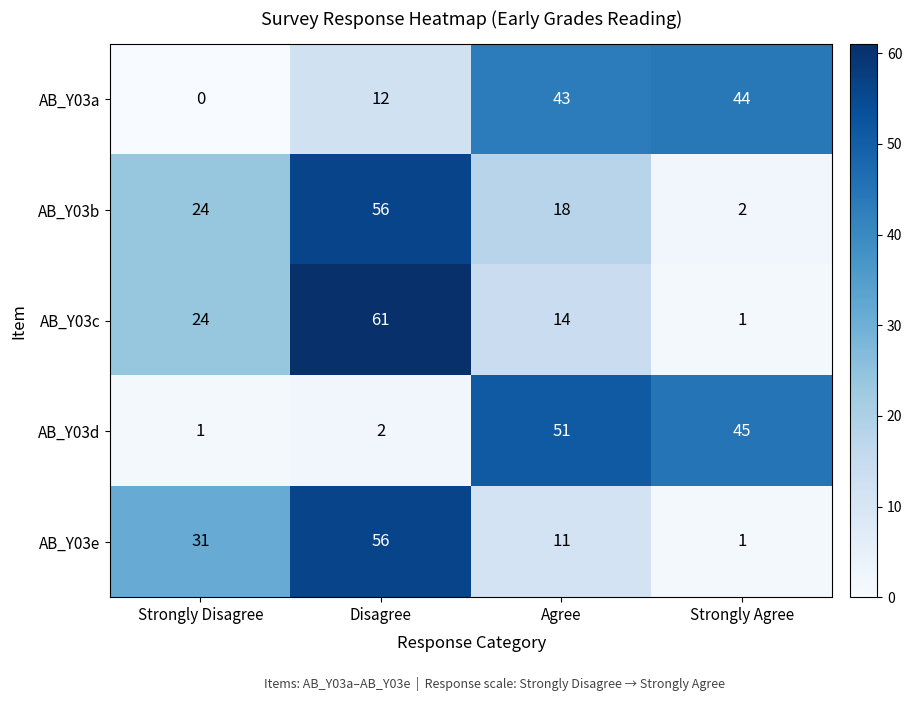

Is it true that AB_Y03c equals 61 at Disagree?

True